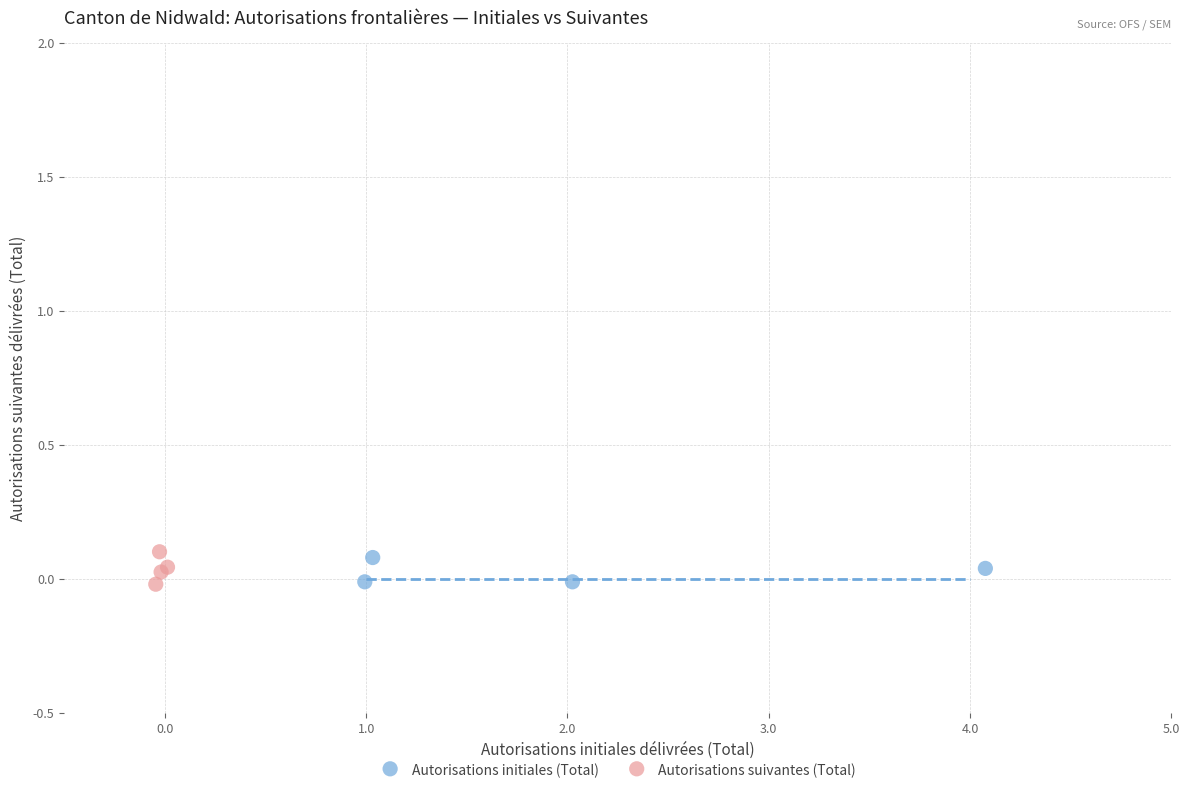

What are all the series names shown in the legend?

Autorisations initiales (Total), Autorisations suivantes (Total)